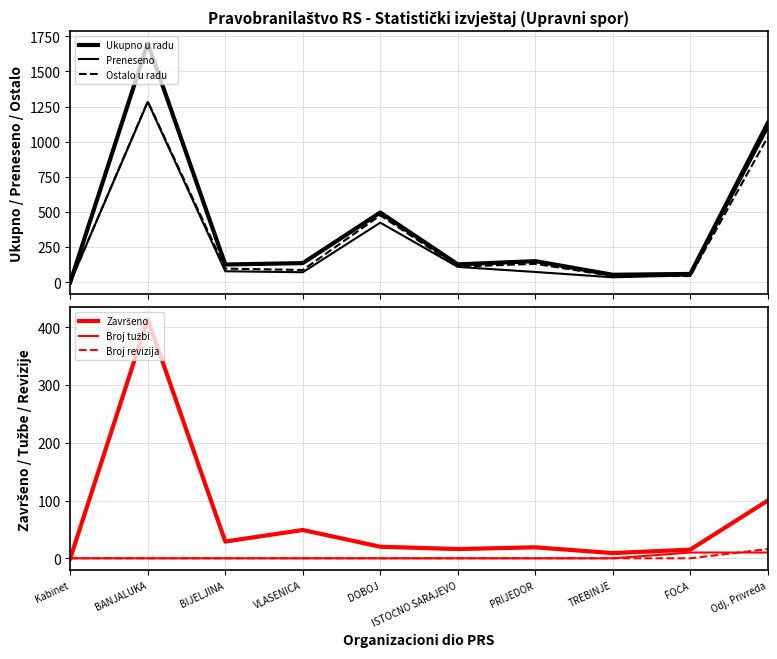

Where does the Završeno series first go above 20?

BANJALUKA